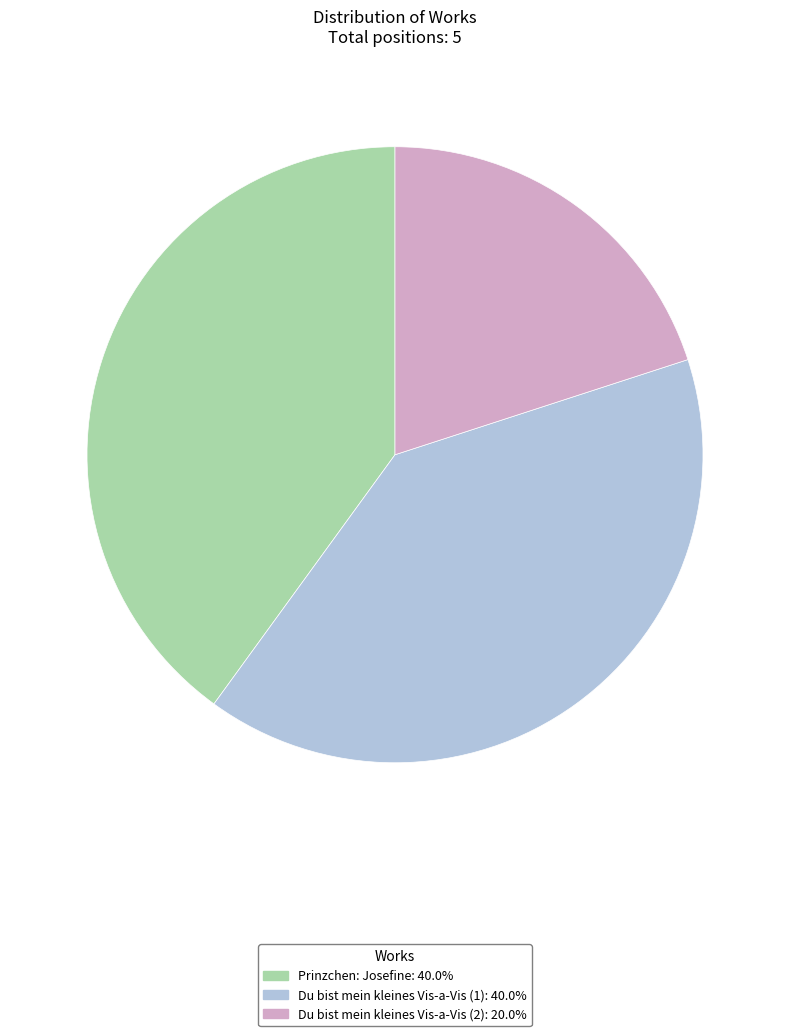

Is Du bist mein kleines Vis-a-Vis (2) the majority of the pie?

No